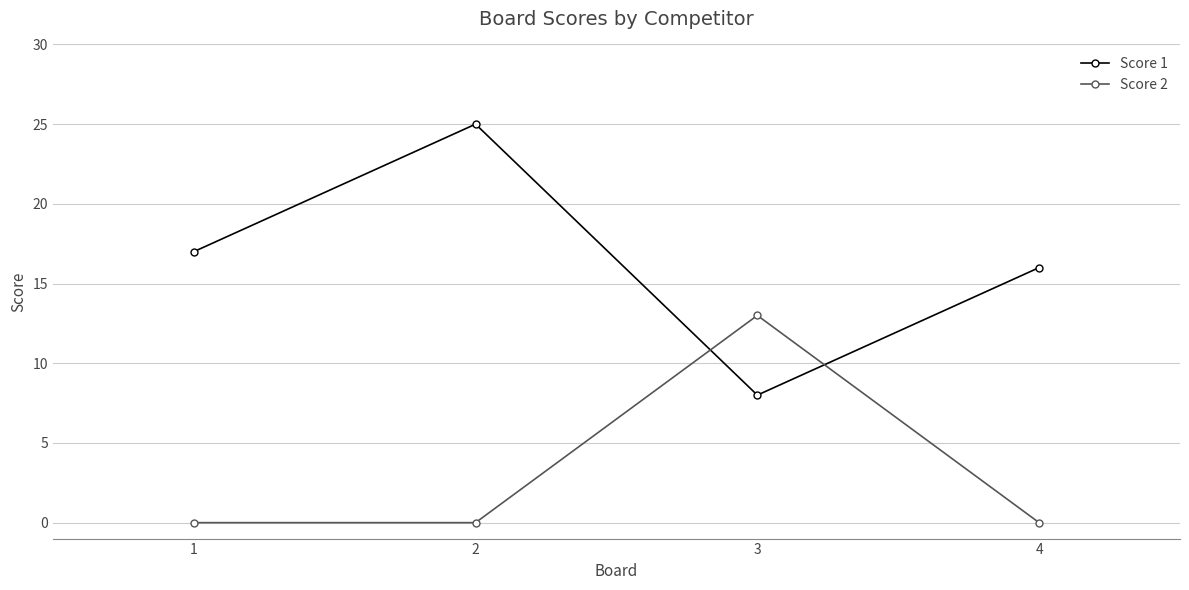

Rank the categories by Score 1 value from highest to lowest.

2, 1, 4, 3